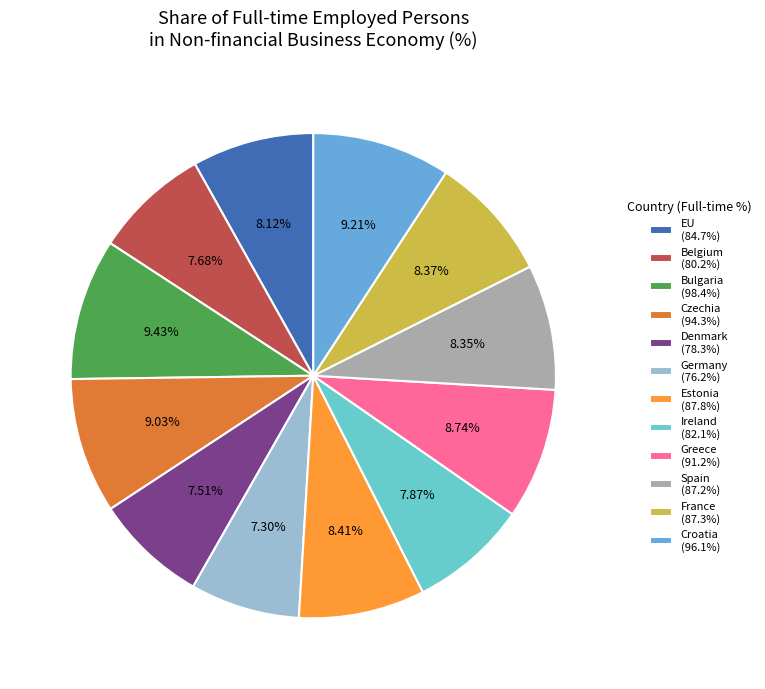

To the nearest percent, what portion does EU represent?

8%